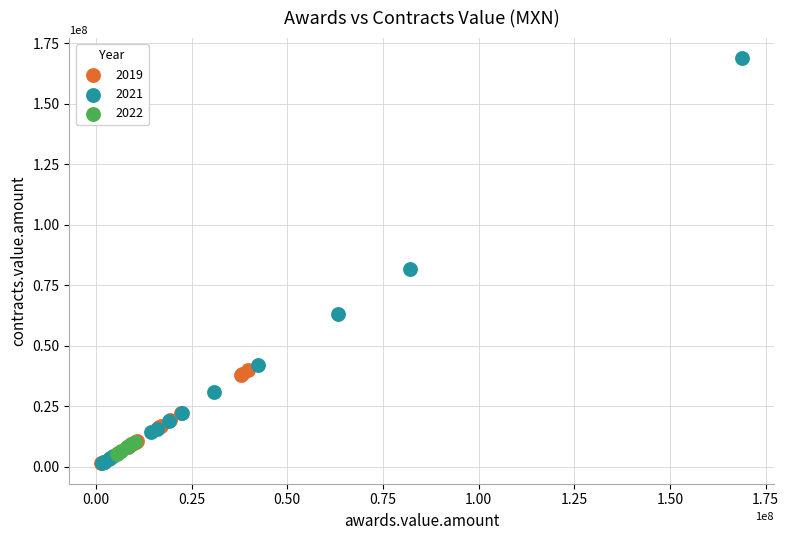

Which series has the largest Y range (max minus min)?

2021